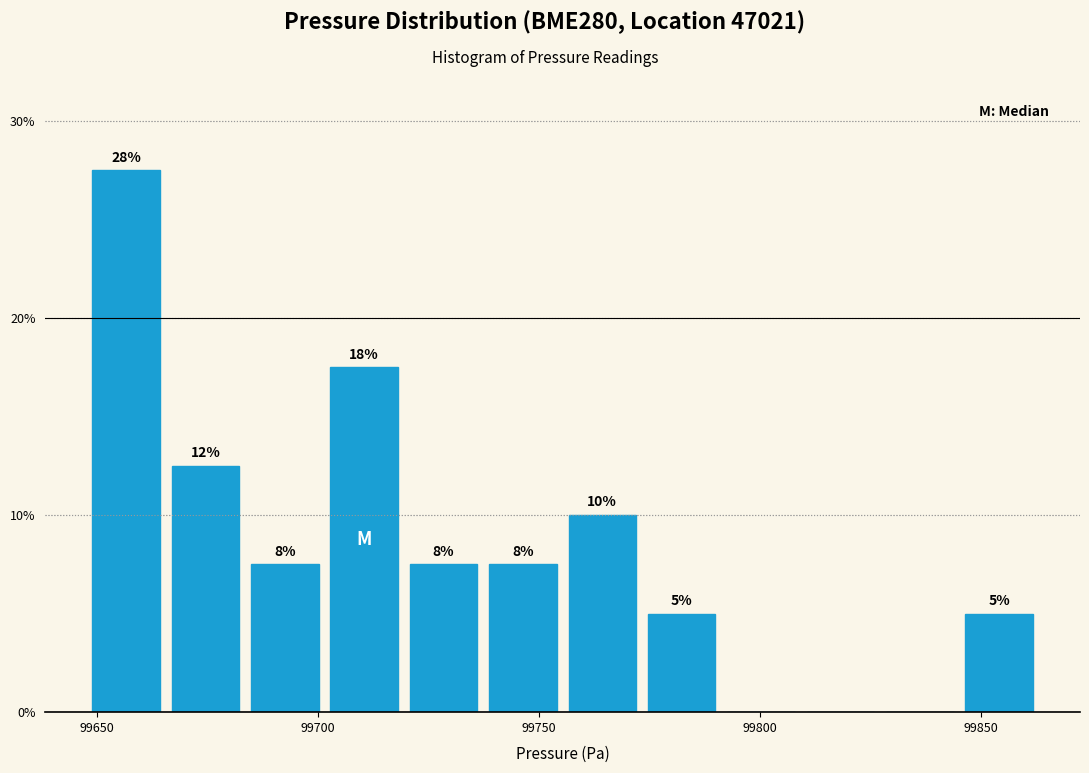

Read against the x-axis, roughly where is the centre of the tallest bar?

99655